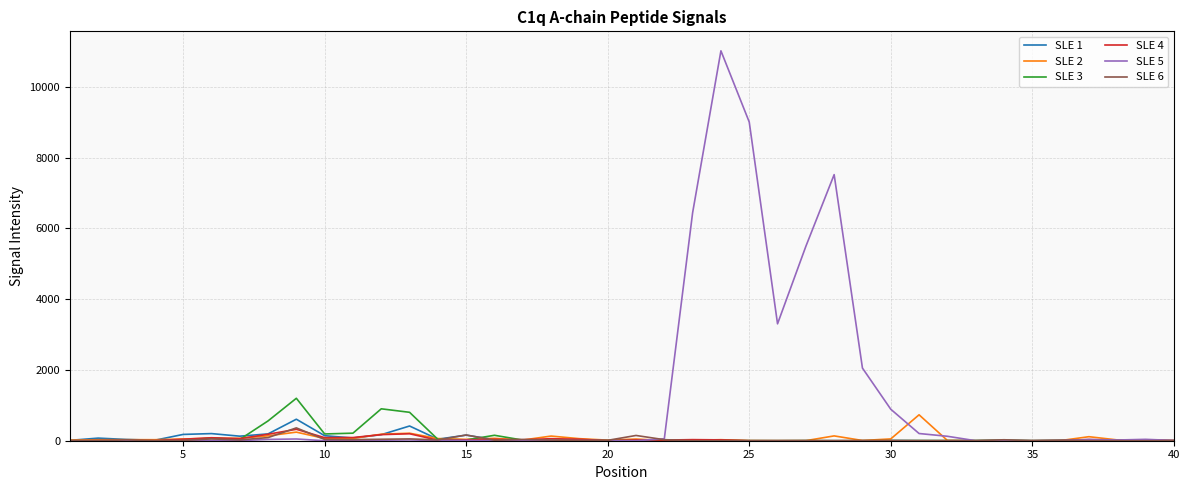

Which series has the largest total across all categories?

SLE 5